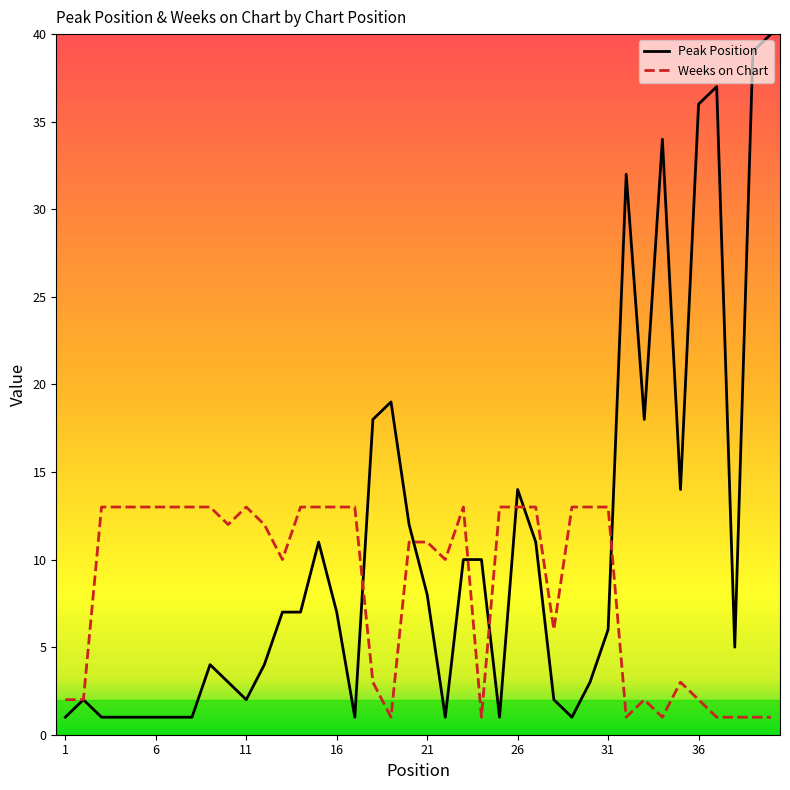

List the series in order of their overall mean, highest first.

Peak Position, Weeks on Chart